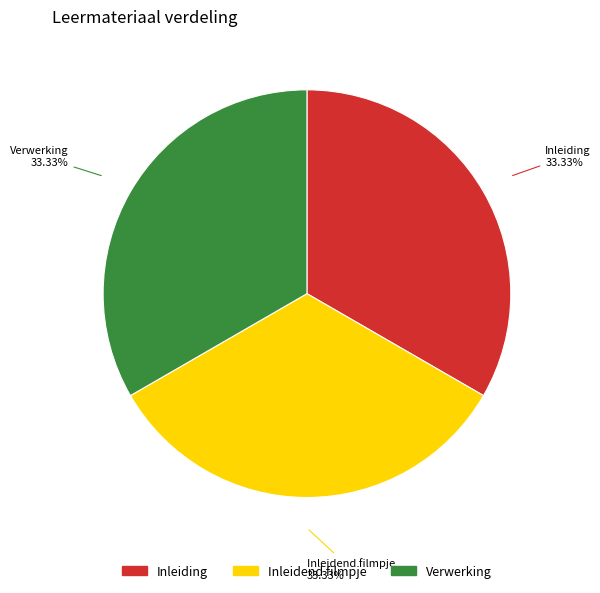

To the nearest percent, what portion does Inleidend filmpje represent?

33%